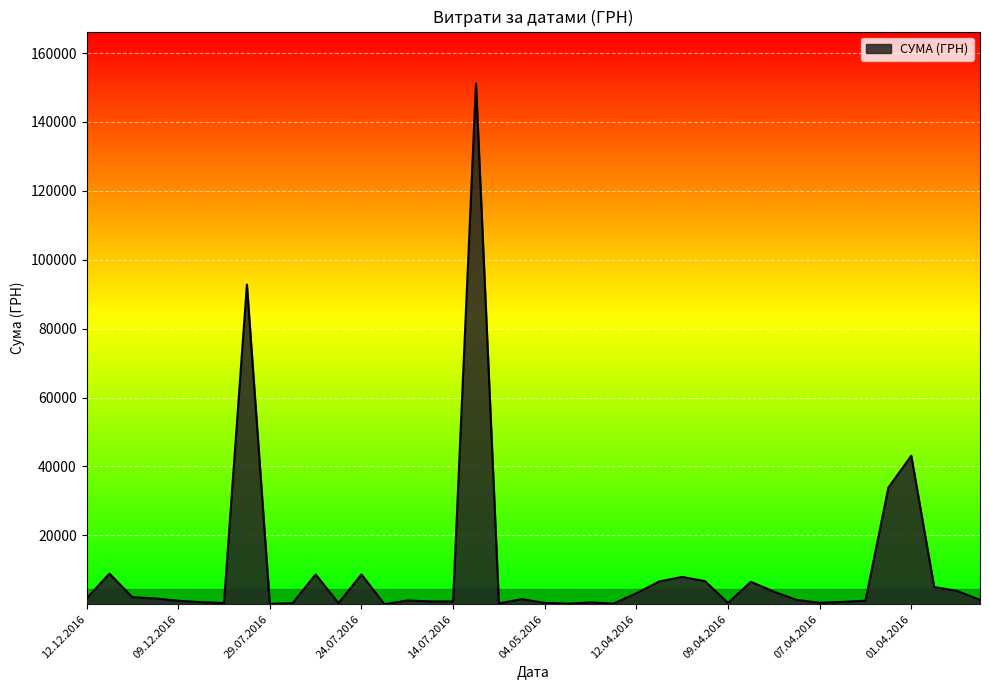

What is the maximum value shown in the chart?

151115.9